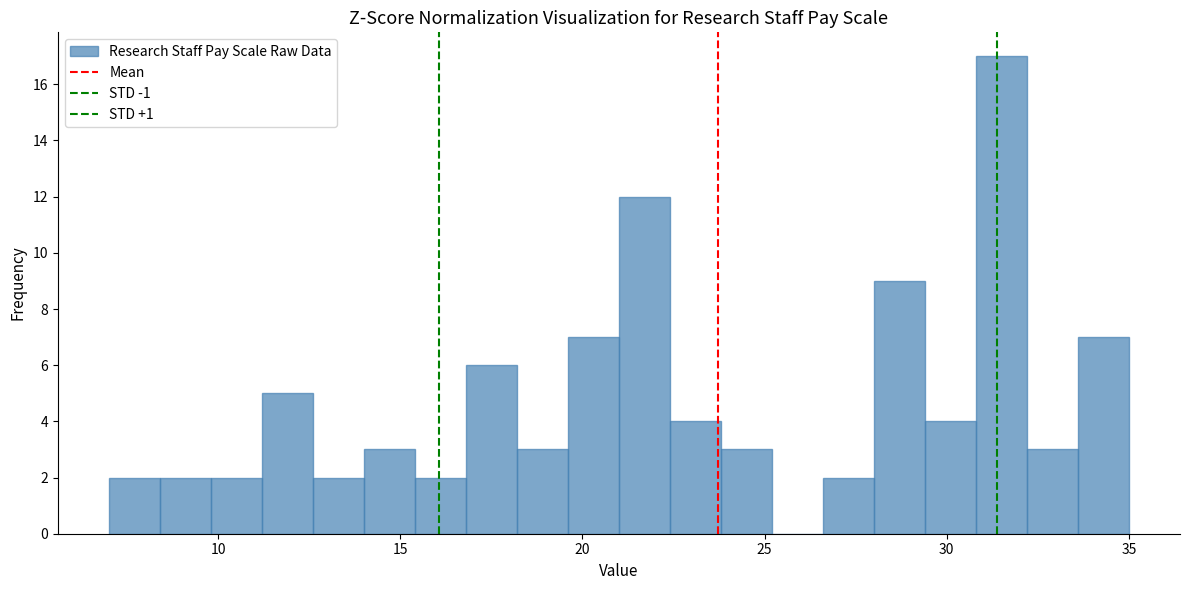

Read against the x-axis, roughly where is the centre of the tallest bar?

31.5